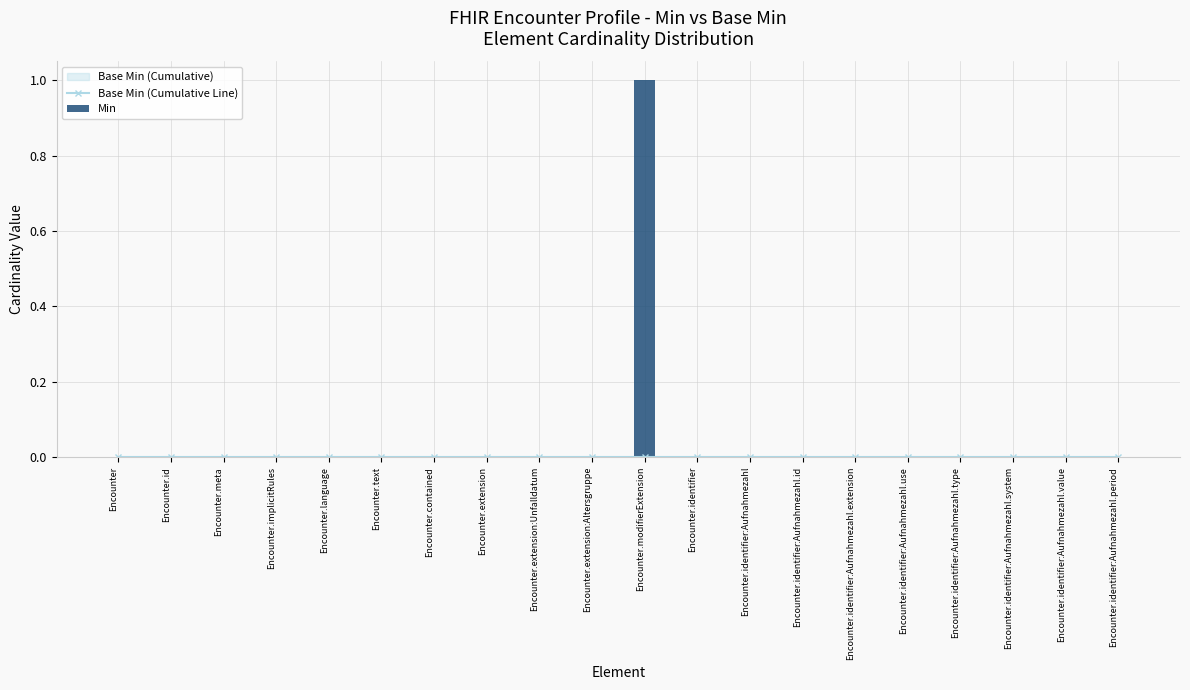

Rank the series by their average value, from highest to lowest.

Min, Base Min (Cumulative Line)